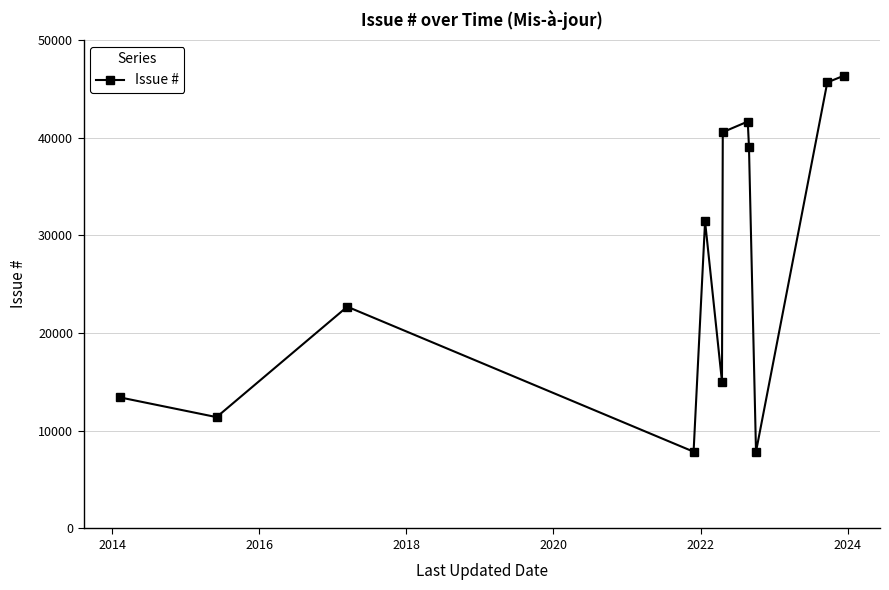

What is the greatest value displayed?

46341